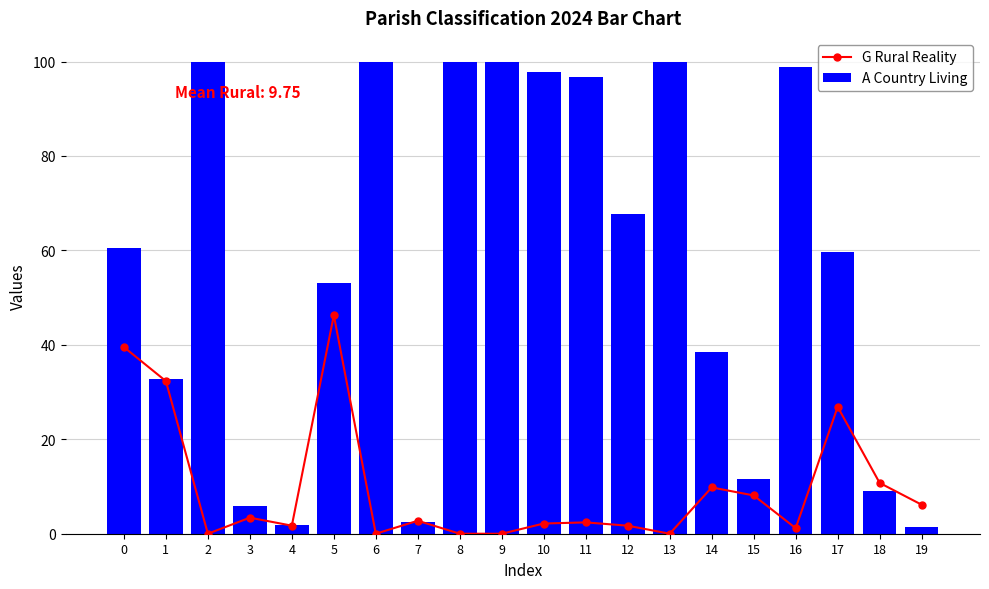

Rank the series by their maximum value, from lowest to highest.

G Rural Reality, A Country Living